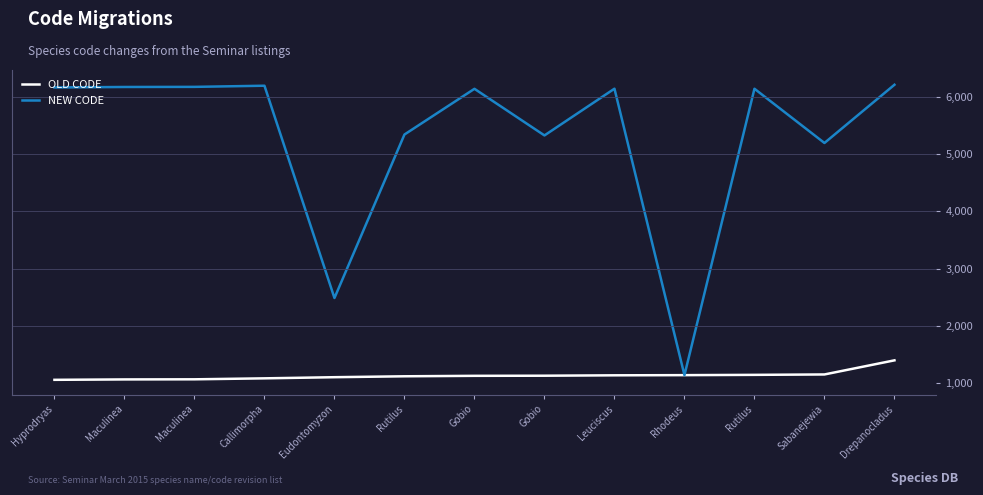

True or false: NEW CODE has a value of 4322 at Eudontomyzon.

False